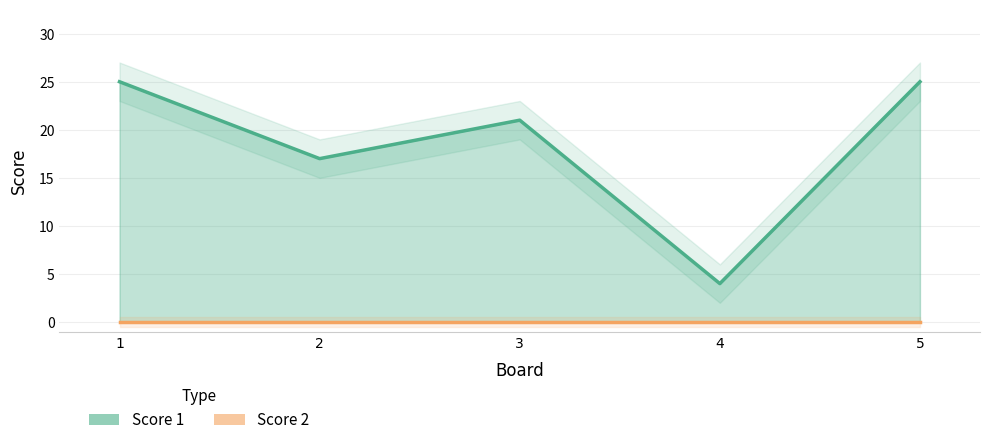

True or false: Score 1 and Score 2 intersect in this chart.

False